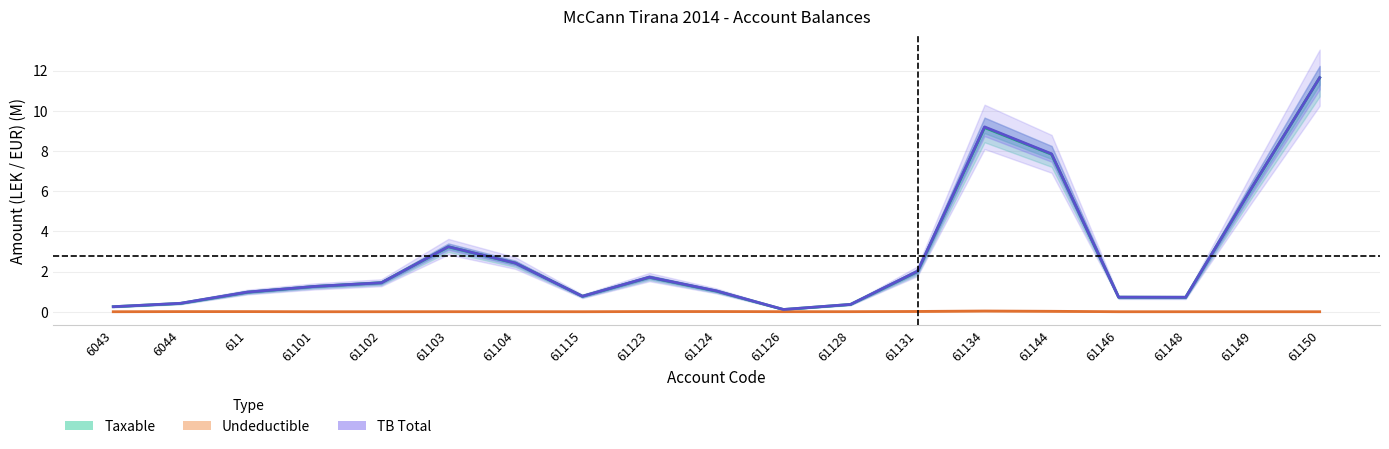

What is the average value of the Taxable series?

2.8